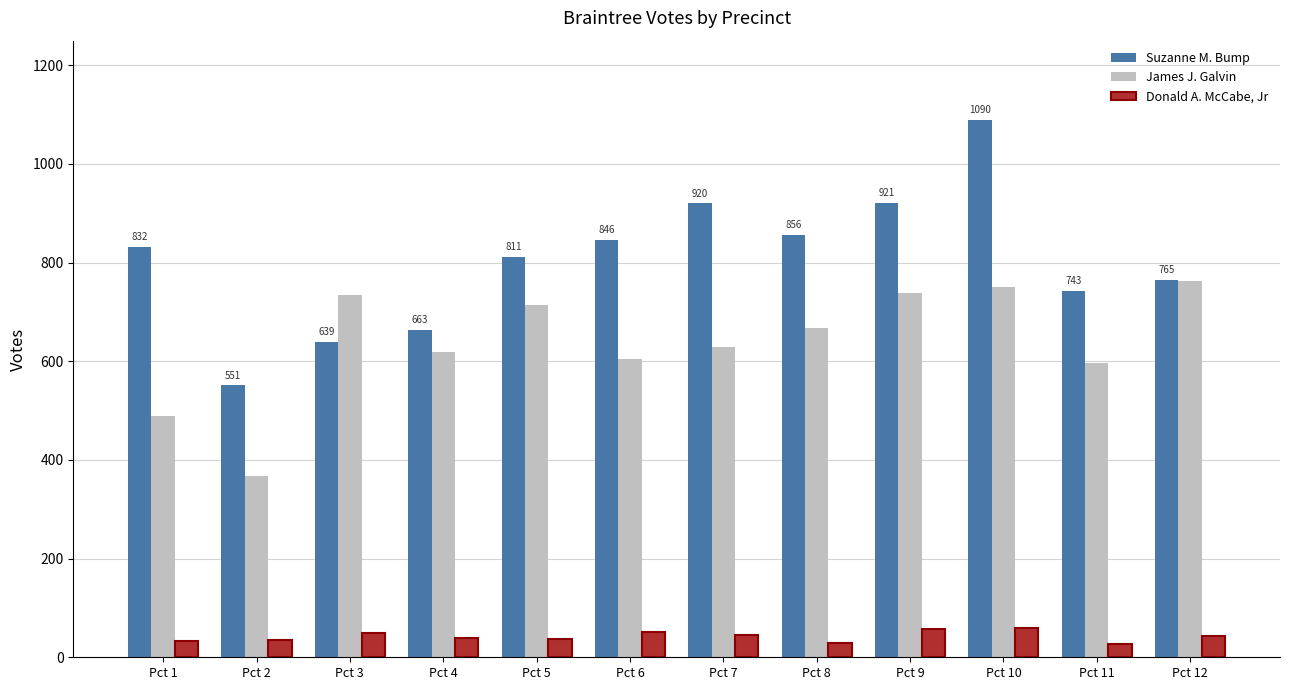

Is the value of James J. Galvin at Pct 4 greater than the value of Donald A. McCabe, Jr at Pct 6?

Yes